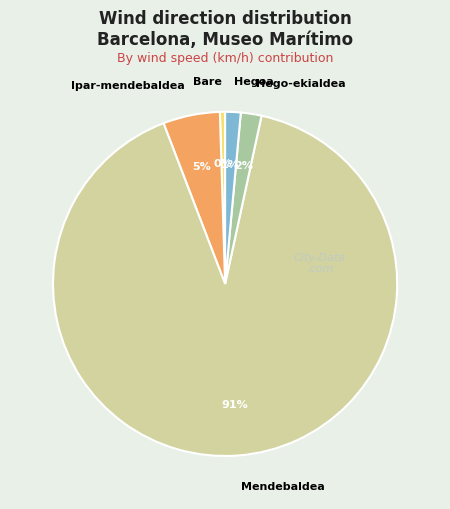

Is the sum of Hego-ekialdea and Ipar-mendebaldea greater than half?

No